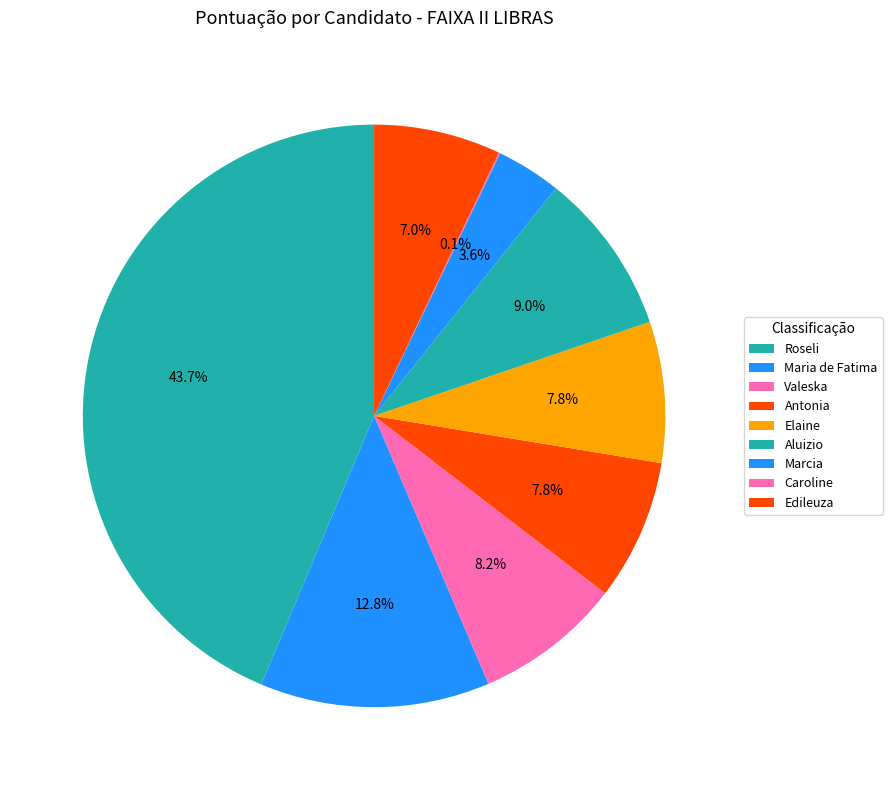

Which slice is the largest?

ROSELI ANA QUIRINO SANCHES